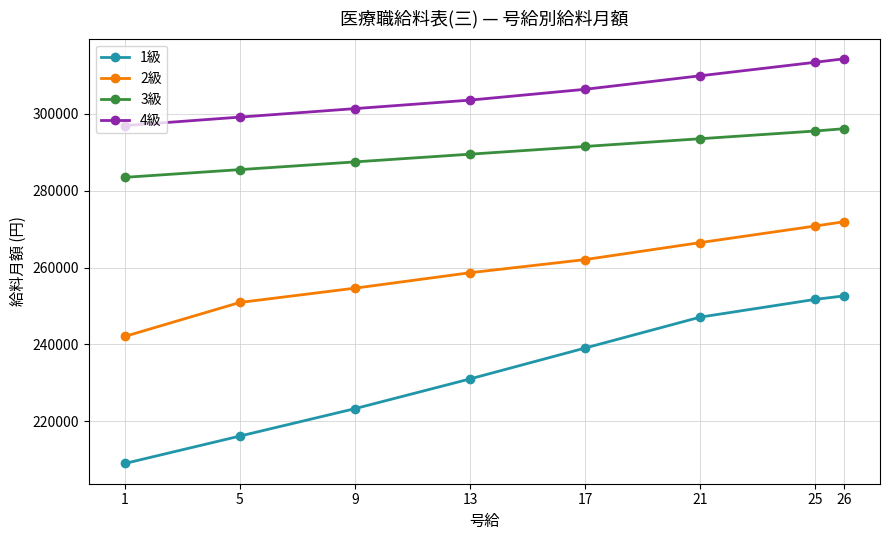

Reading left to right, extract all data points from this chart.

1級: 208946	216088	223231	230977	239025	247073	251701	252606
2級: 242043	250896	254618	258642	262063	266489	270815	271921
3級: 283490	285502	287514	289526	291538	293550	295562	296166
4級: 296971	299184	301397	303610	306427	309948	313469	314375